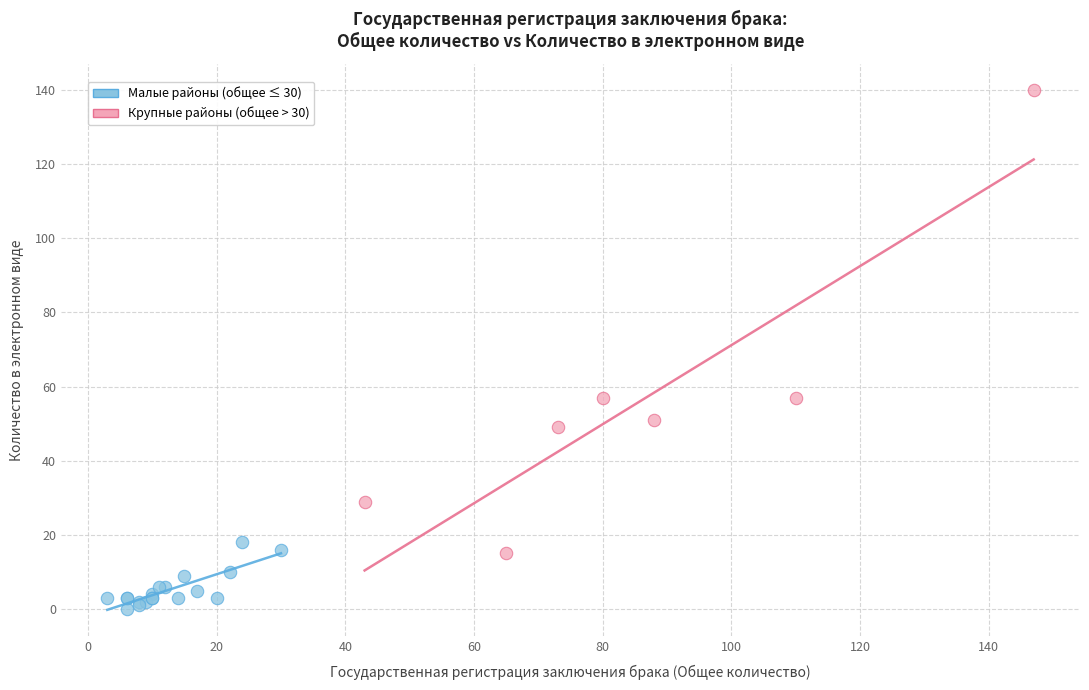

Which series contains the highest Y value?

Крупные районы (общее > 30)